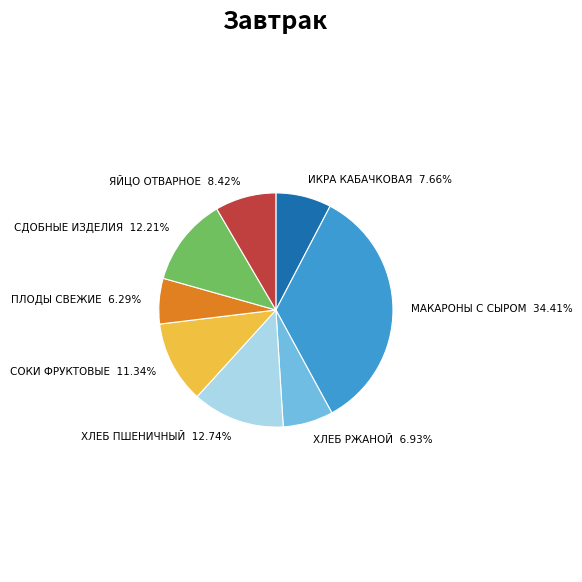

To the nearest percent, what is the difference between the largest and smallest slice percentages?

28%